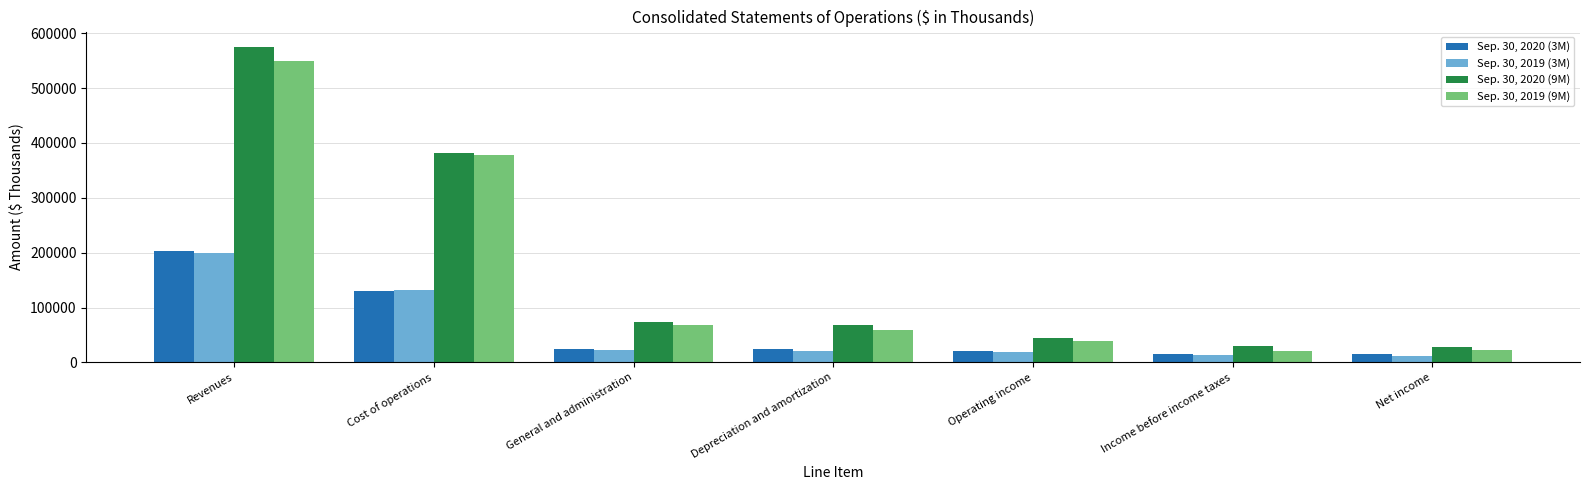

What is the smallest value displayed?

12386